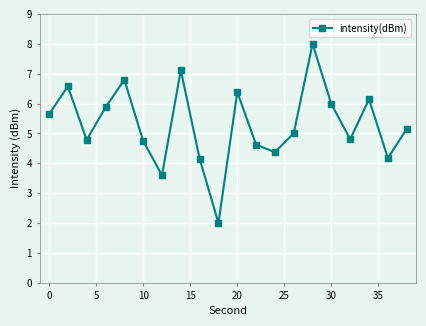

How many points are lower than both their immediate neighbors (excluding endpoints)?

6